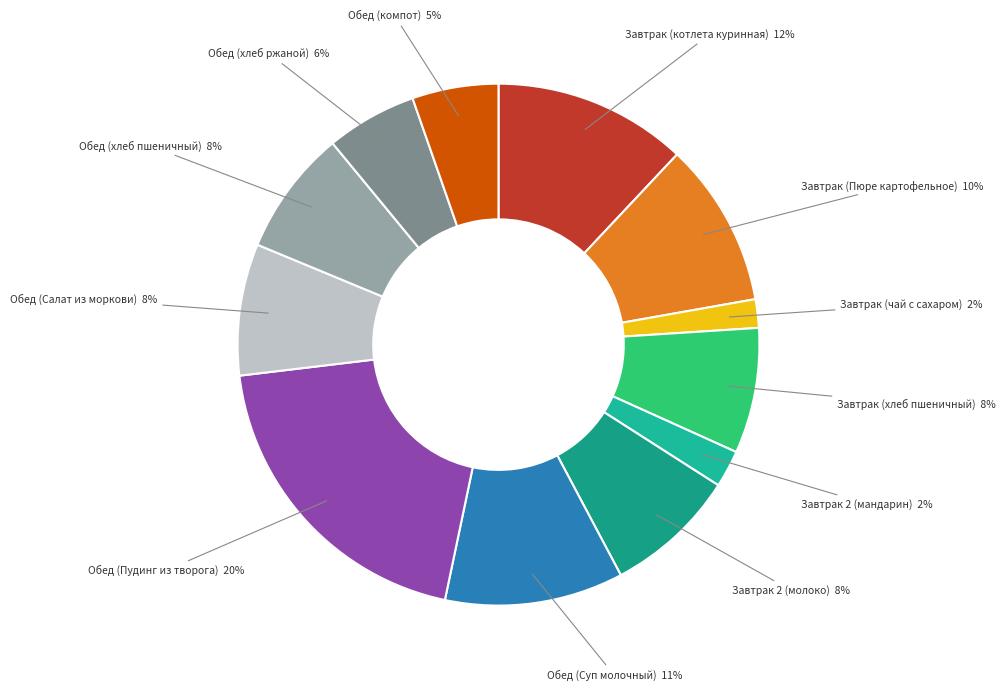

To the nearest percent, what is the difference between the Завтрак 2 (молоко) and Завтрак (чай с сахаром) slice percentages?

6%